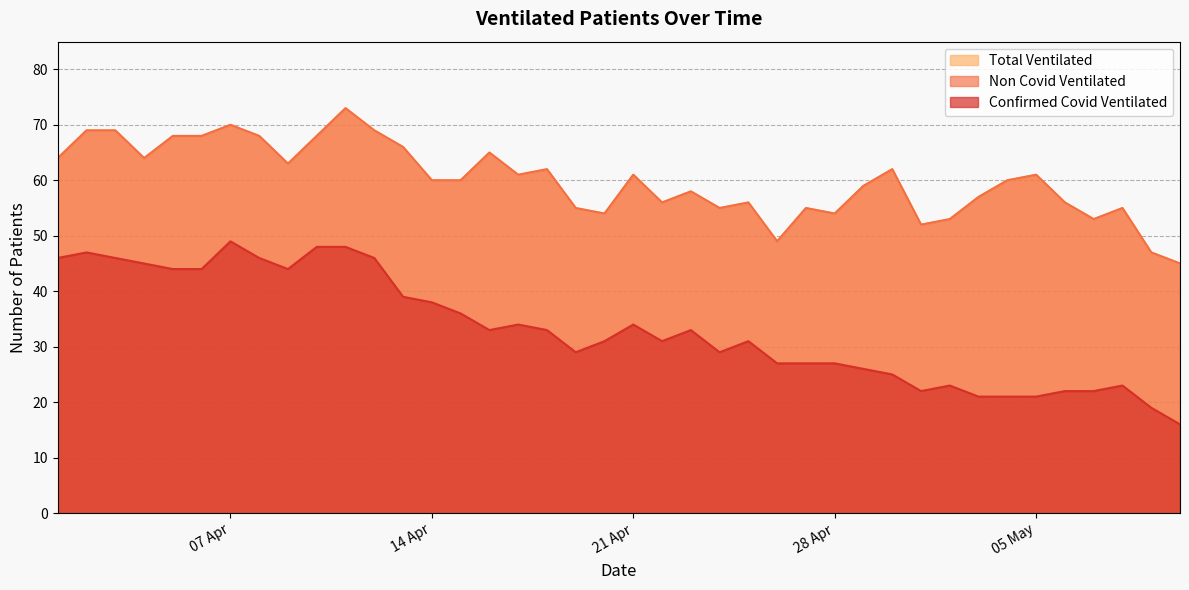

True or false: Confirmed Covid Ventilated and Total Ventilated cross at least once.

False